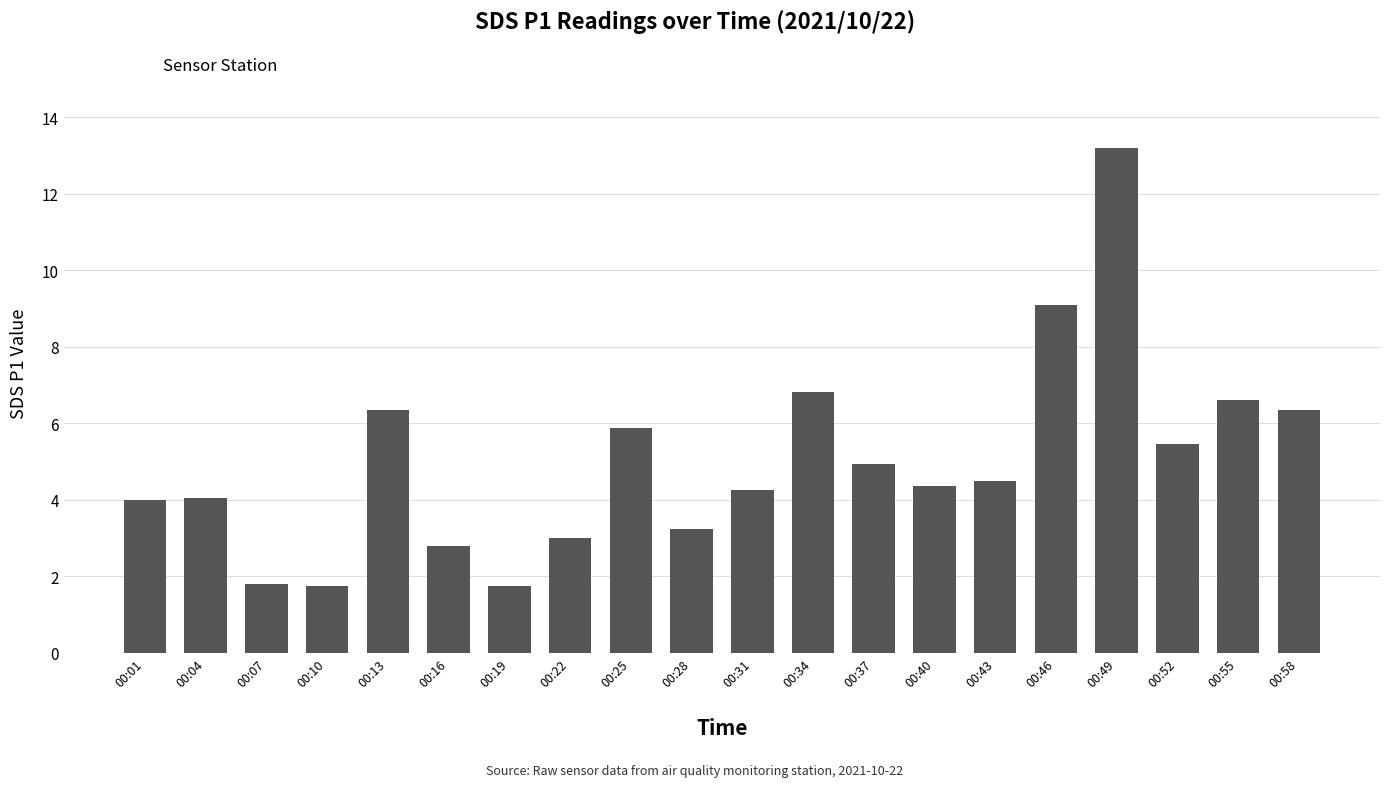

What is the value of the 15th bar from the left?

4.5